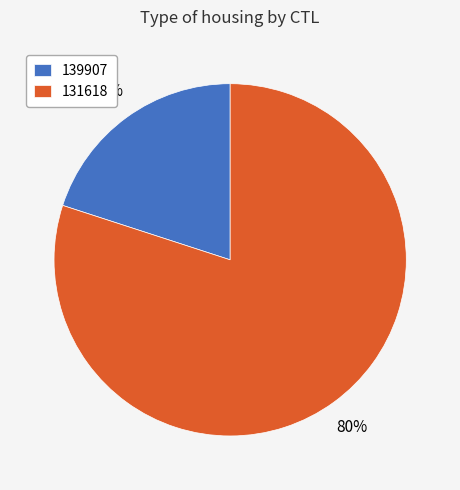

What is the majority slice?

131618